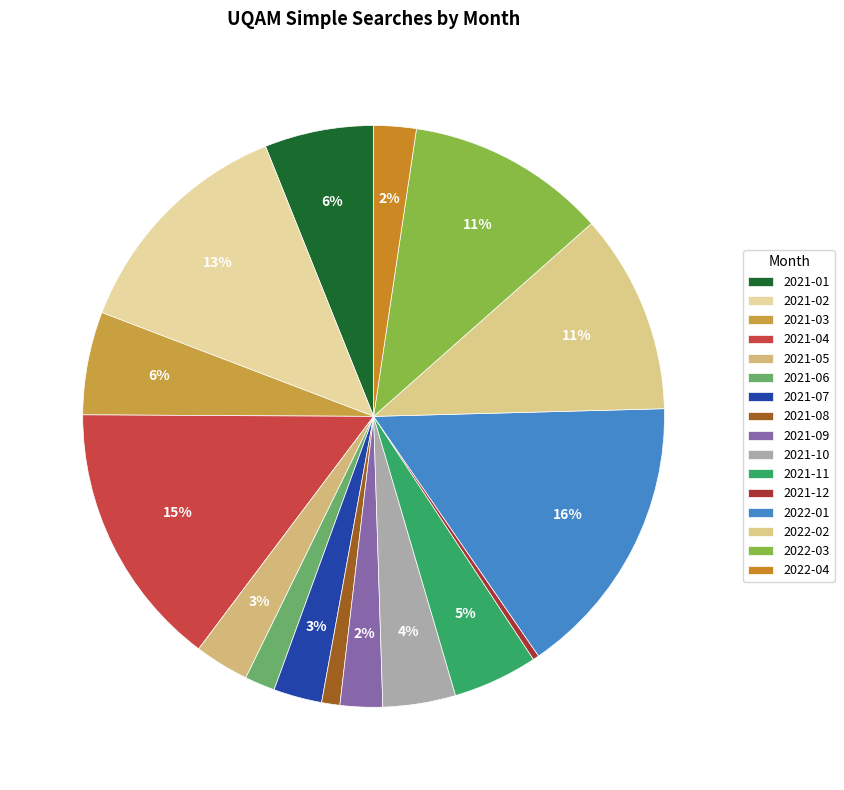

Which category has the biggest portion of the pie?

2022-01